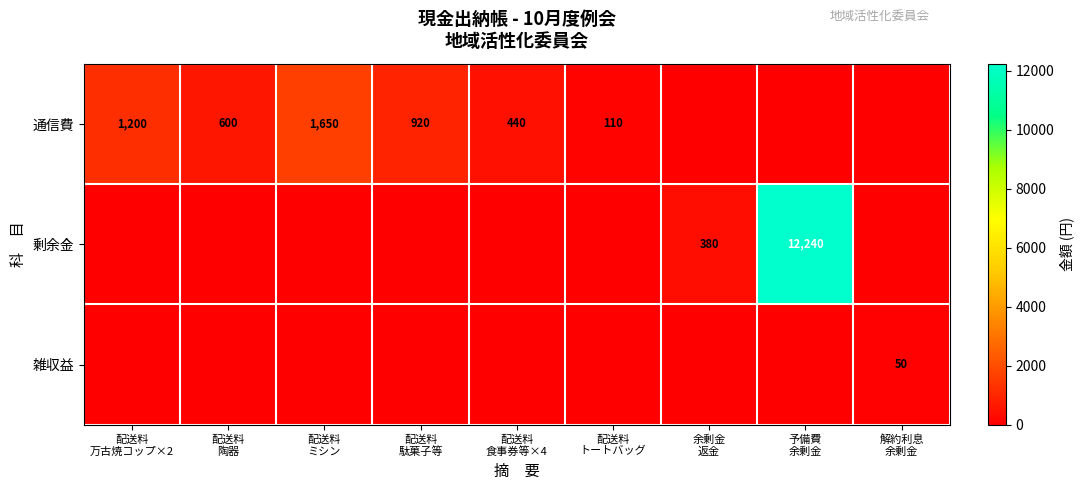

The 通信費 series shows 661 at 配送料 食事券等×4. True or false?

False